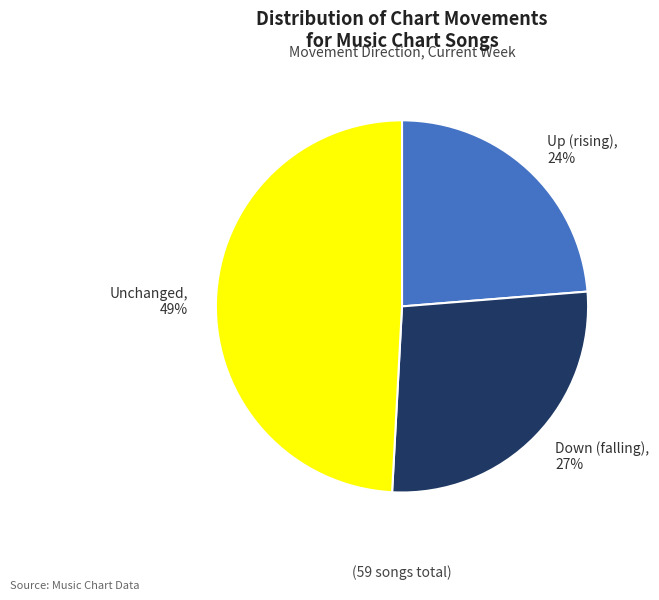

To the nearest percent, what is the average slice percentage?

33%